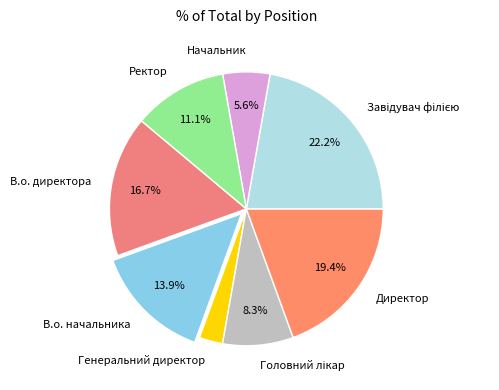

True or false: Генеральний директор accounts for 3% of the total.

True